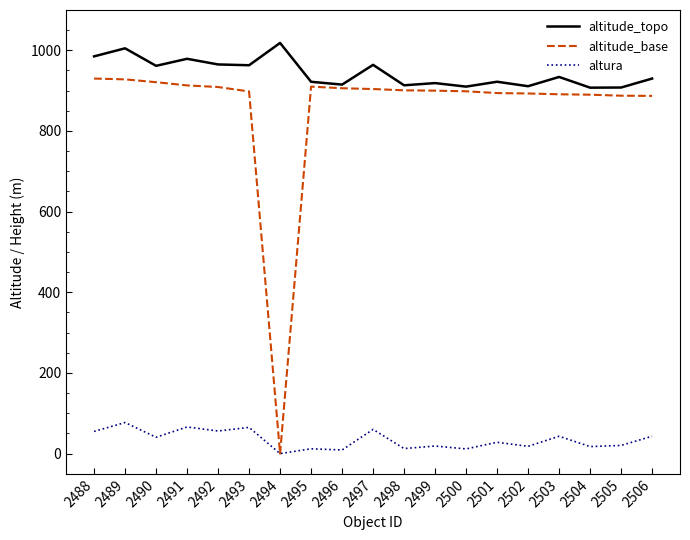

What is the maximum value shown in the chart?

1018.3